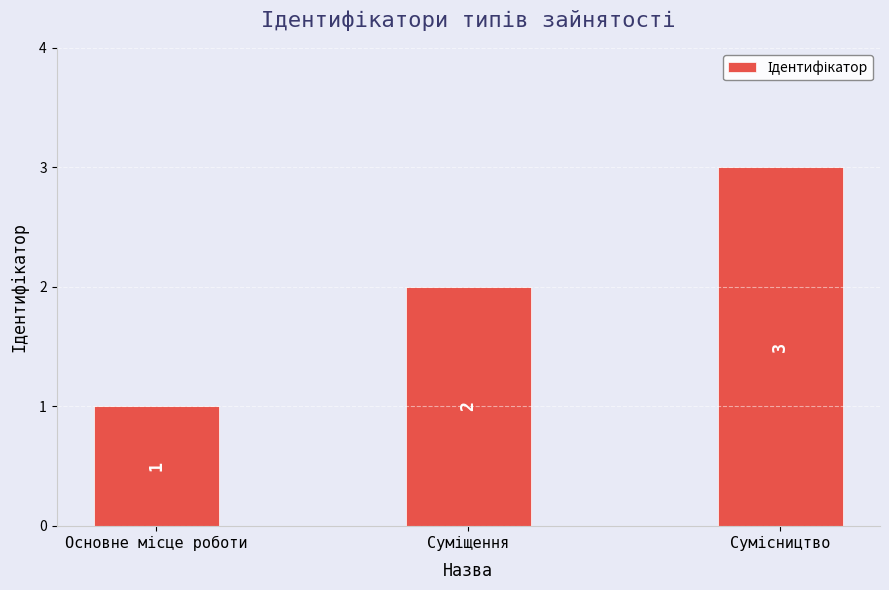

What is the sum of all values?

6